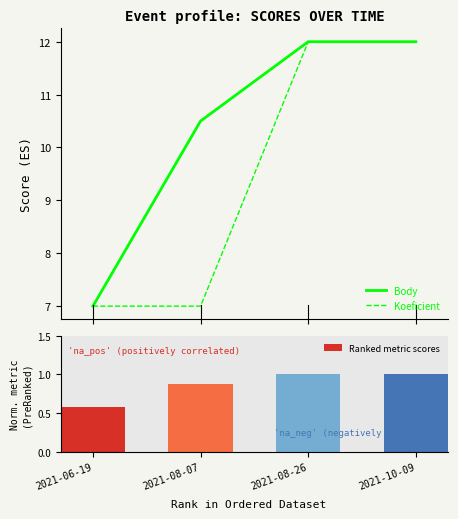

Is it true that Koeficient equals 12.5 at 2021-08-07?

False